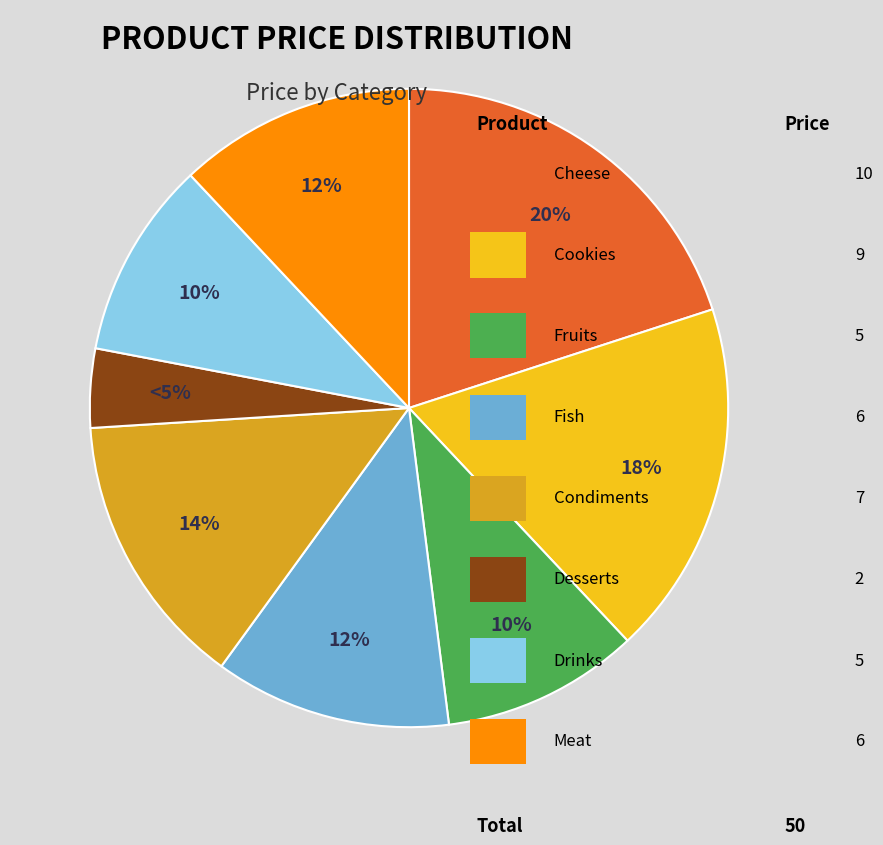

Does Desserts account for over 50% of the chart?

No